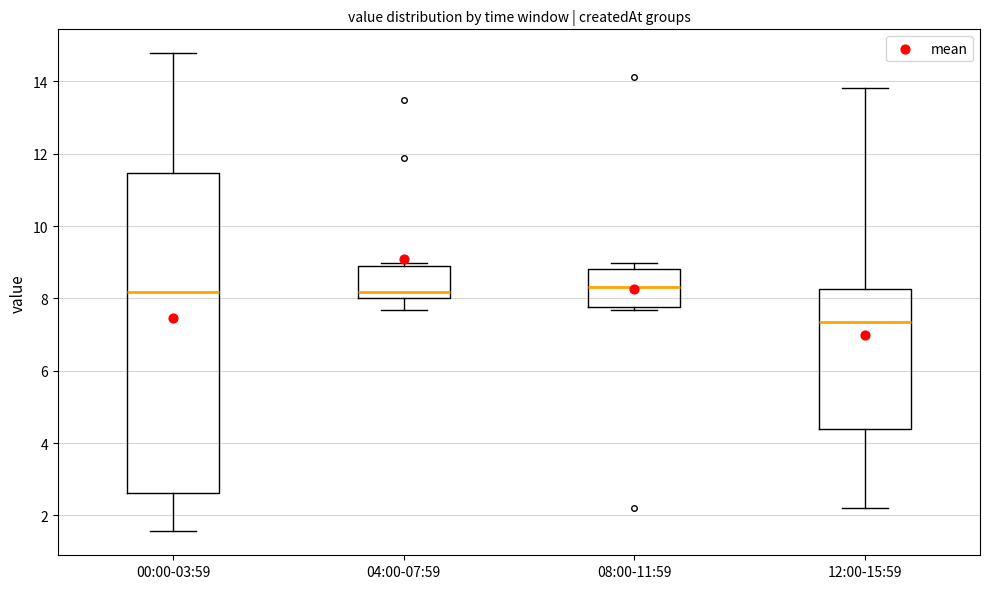

Where does the upper whisker of the box for 12:00-15:59 end on the y-axis? The values are not printed on the chart, so give them approximately, as read against the axis.

13.8